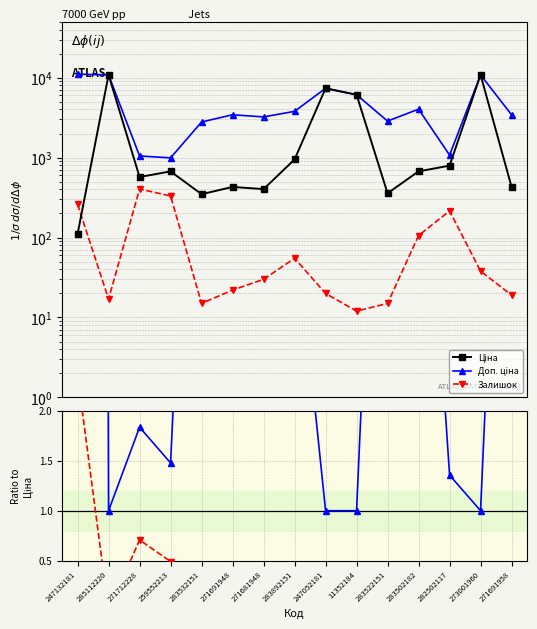

Which series has the largest total across all categories?

Доп. ціна